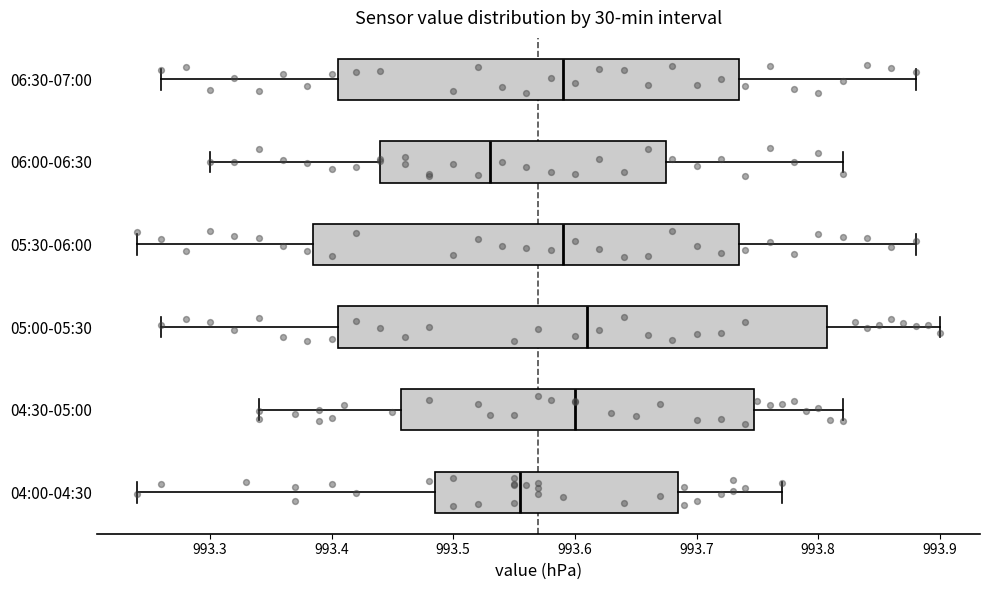

Comparing the boxes themselves (not the whiskers), which one is the widest?

05:00-05:30